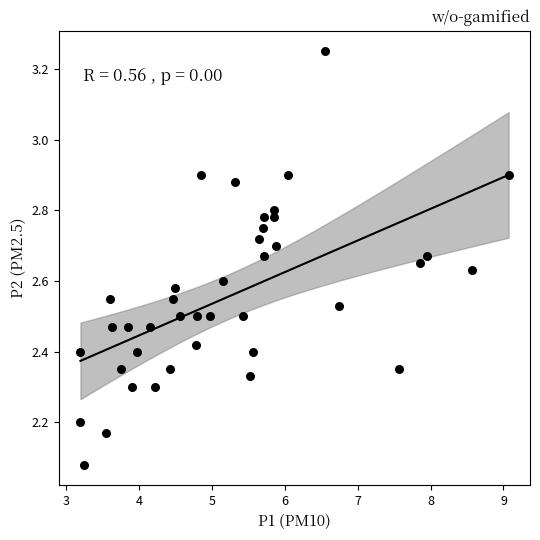

Count the number of points in this scatter plot.

40